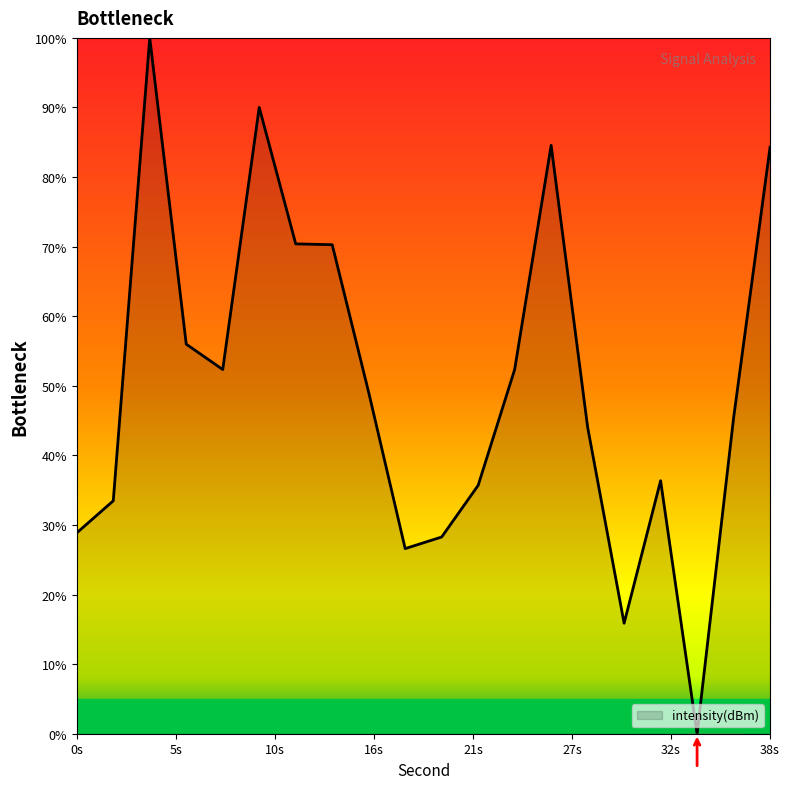

What is the difference between the maximum and minimum values?

100.0